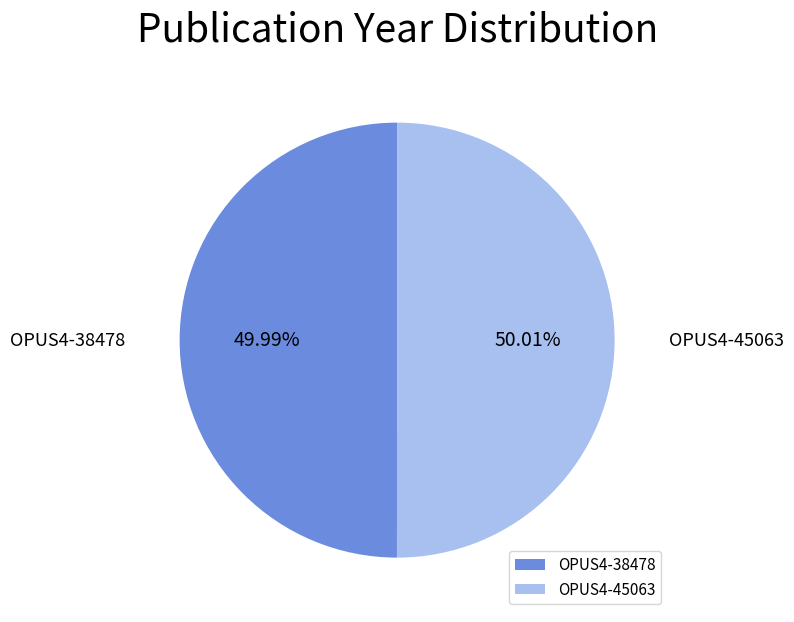

To the nearest percent, what percentage of the pie is OPUS4-45063?

50%